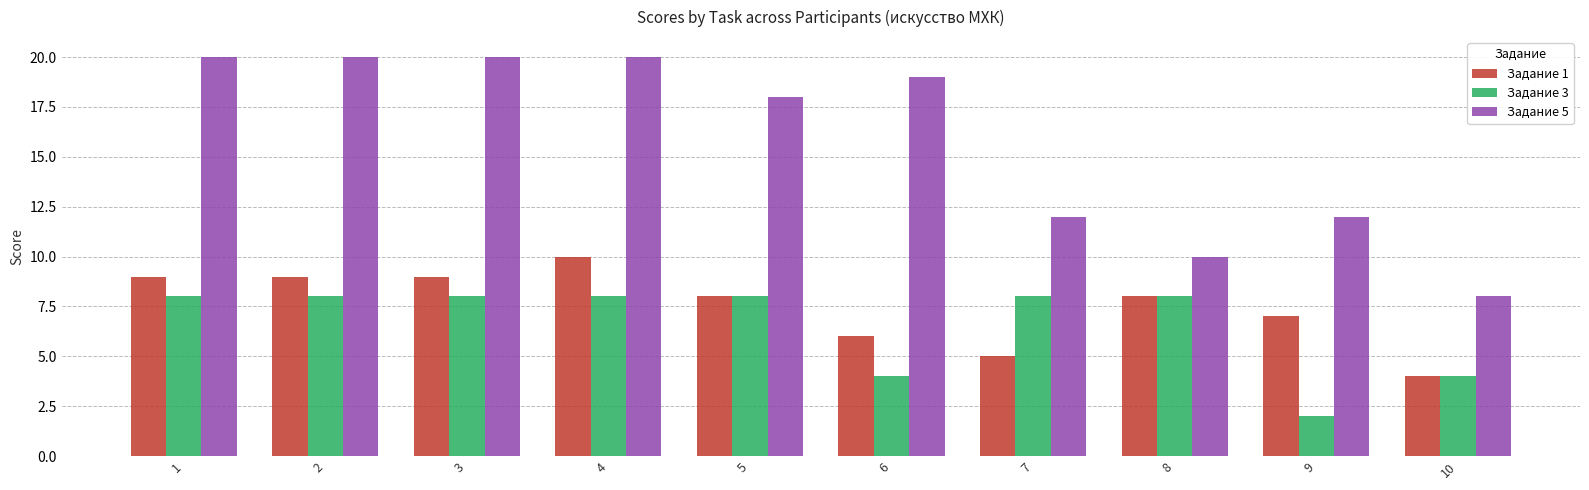

What is the value of the Задание 1 bar at the 9th from the left?

7